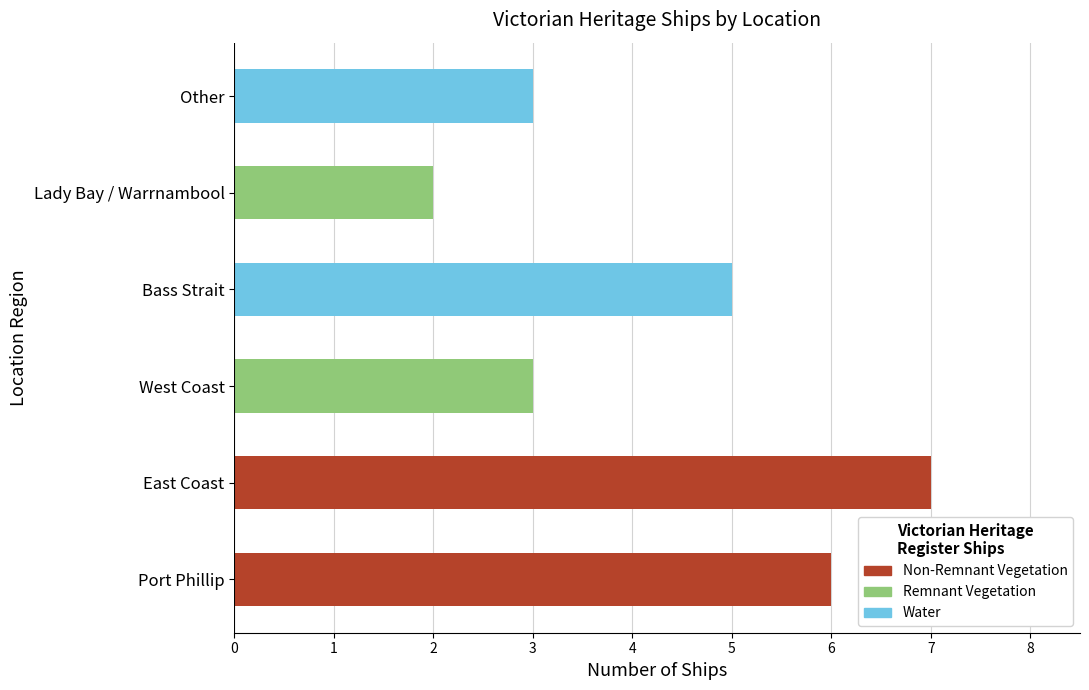

What is the change in value from East Coast to West Coast?

-4